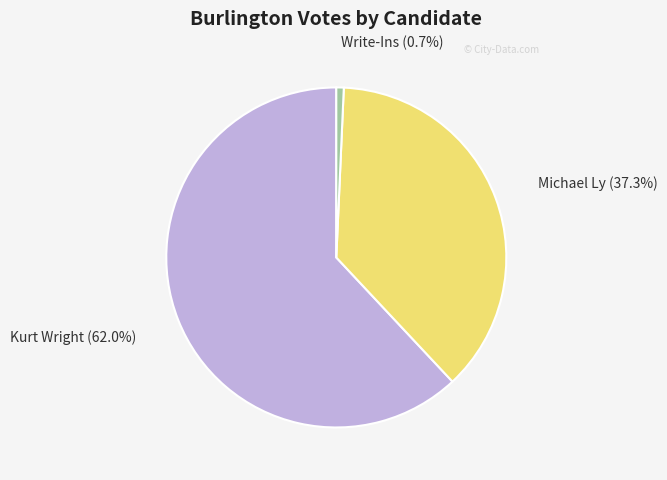

What percentage is the Kurt Wright slice, to the nearest percent?

62%